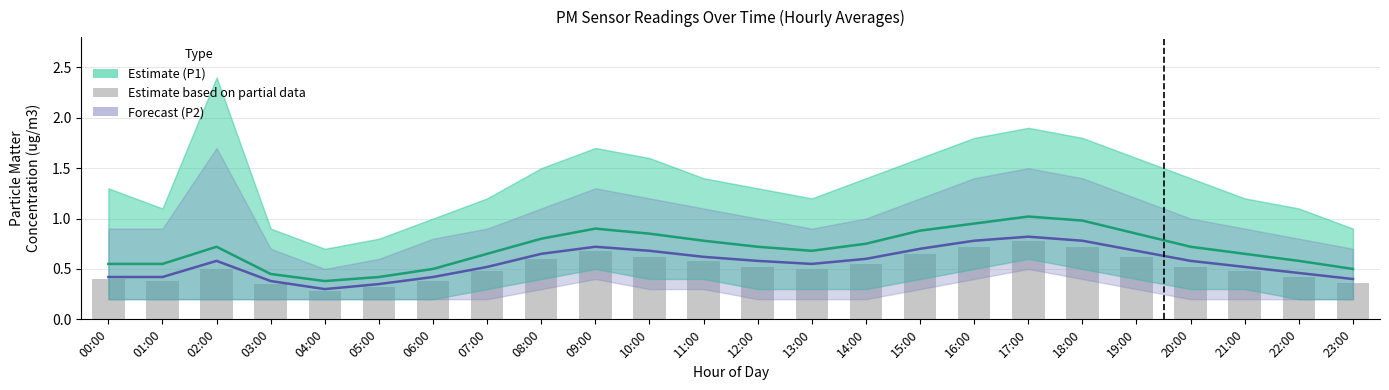

At which label does Forecast (P2) reach its peak?

17:00